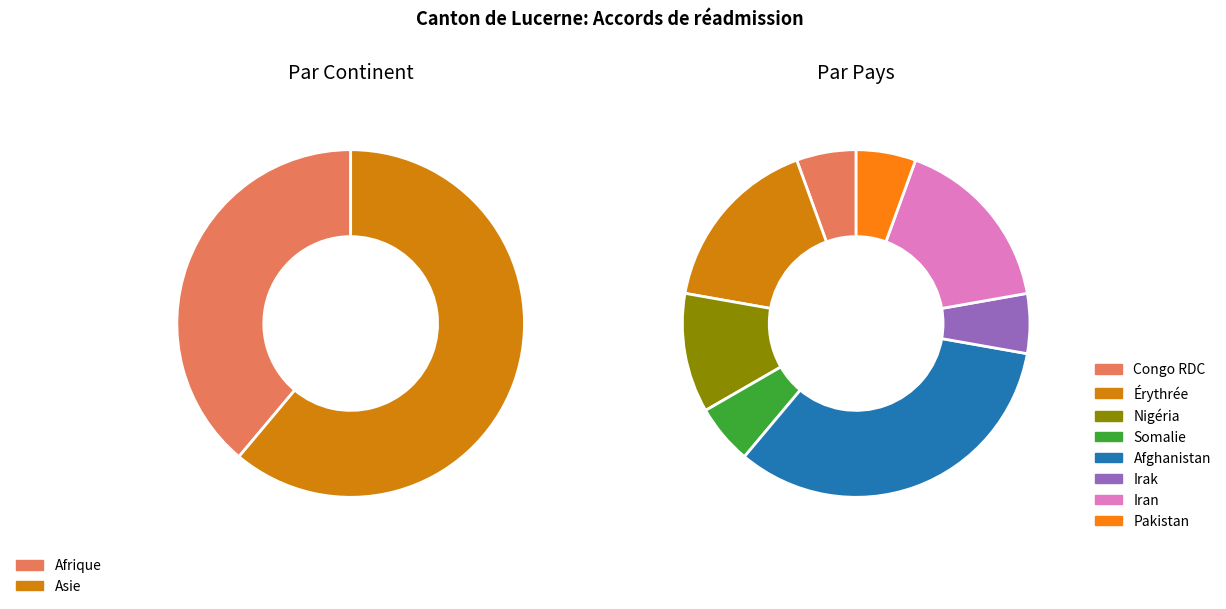

True or false: Océanie accounts for 1% of the total.

False